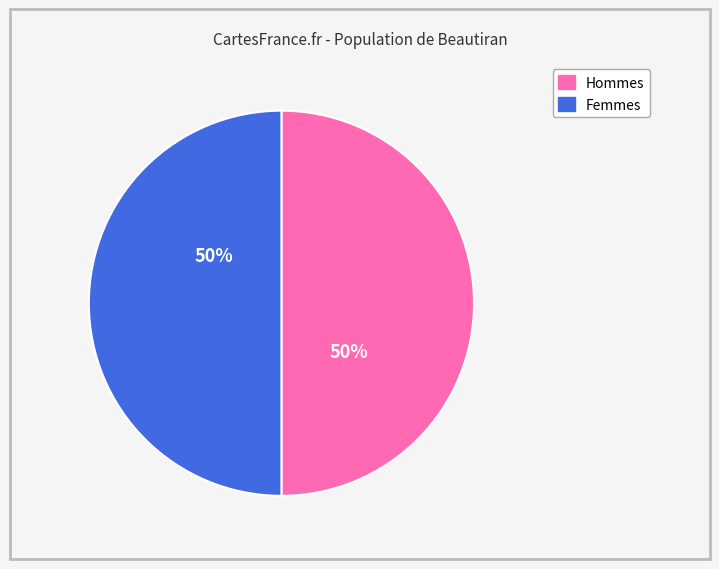

To the nearest percent, what is the average slice percentage?

50%